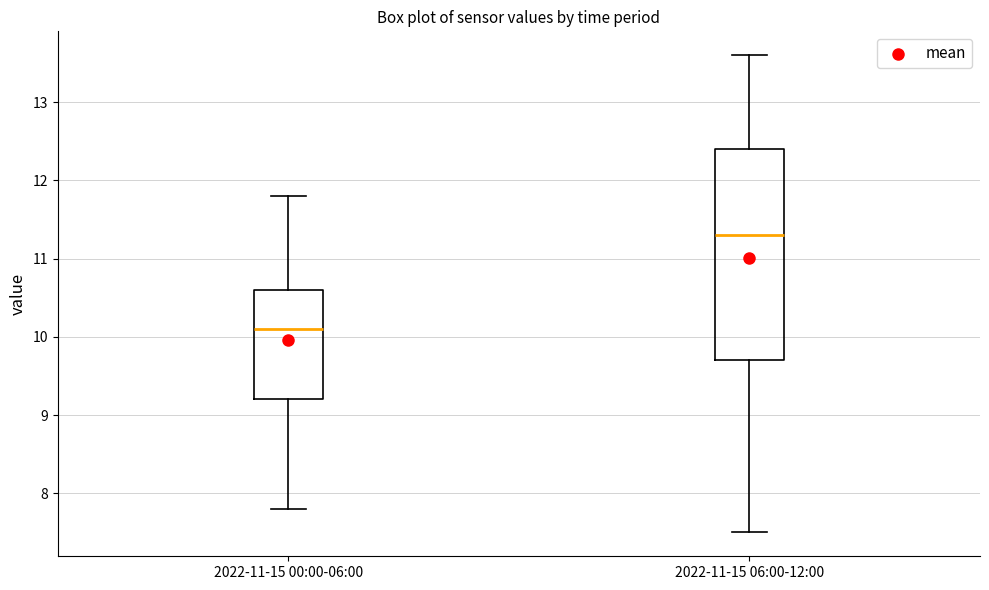

Where is the upper edge of the box for 2022-11-15 00:00-06:00 on the y-axis? The values are not printed on the chart, so give them approximately, as read against the axis.

10.6